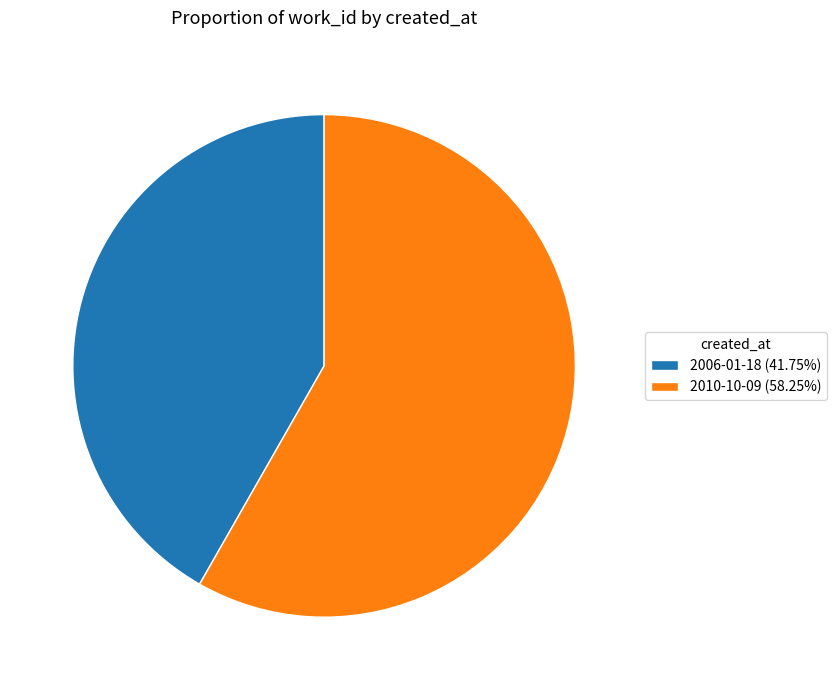

True or false: 2006-01-18 accounts for 33% of the total.

False